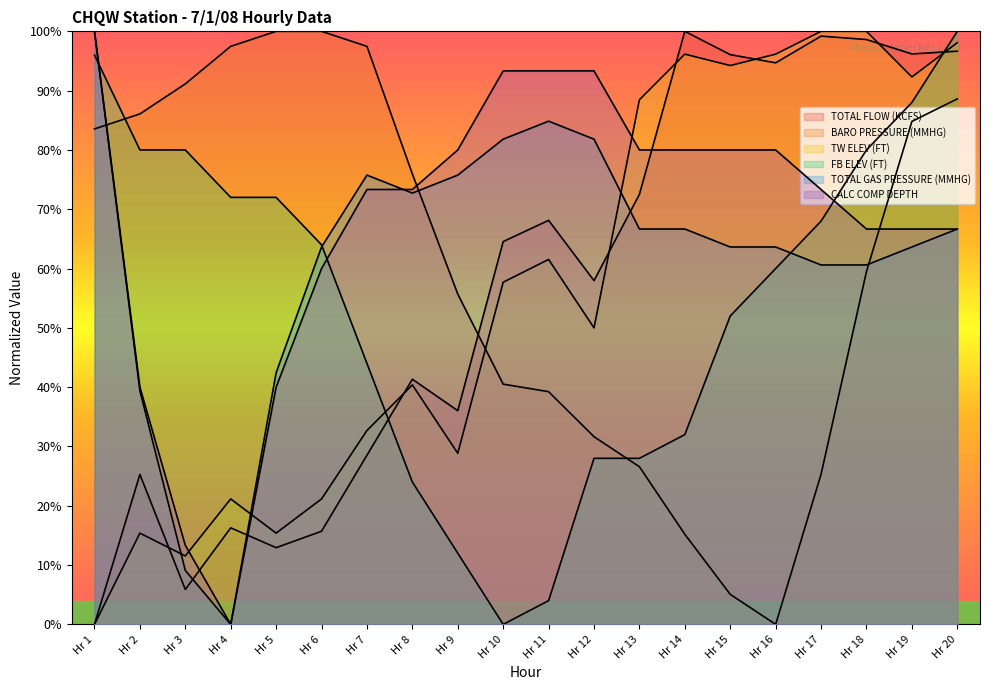

True or false: BARO PRESSURE (MMHG) has more than 1 interior local peaks.

False